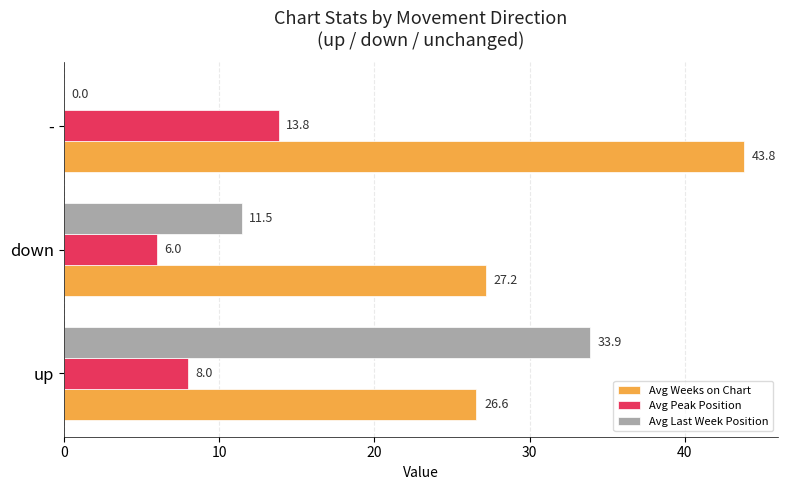

What is the maximum value for Avg Weeks on Chart?

43.8